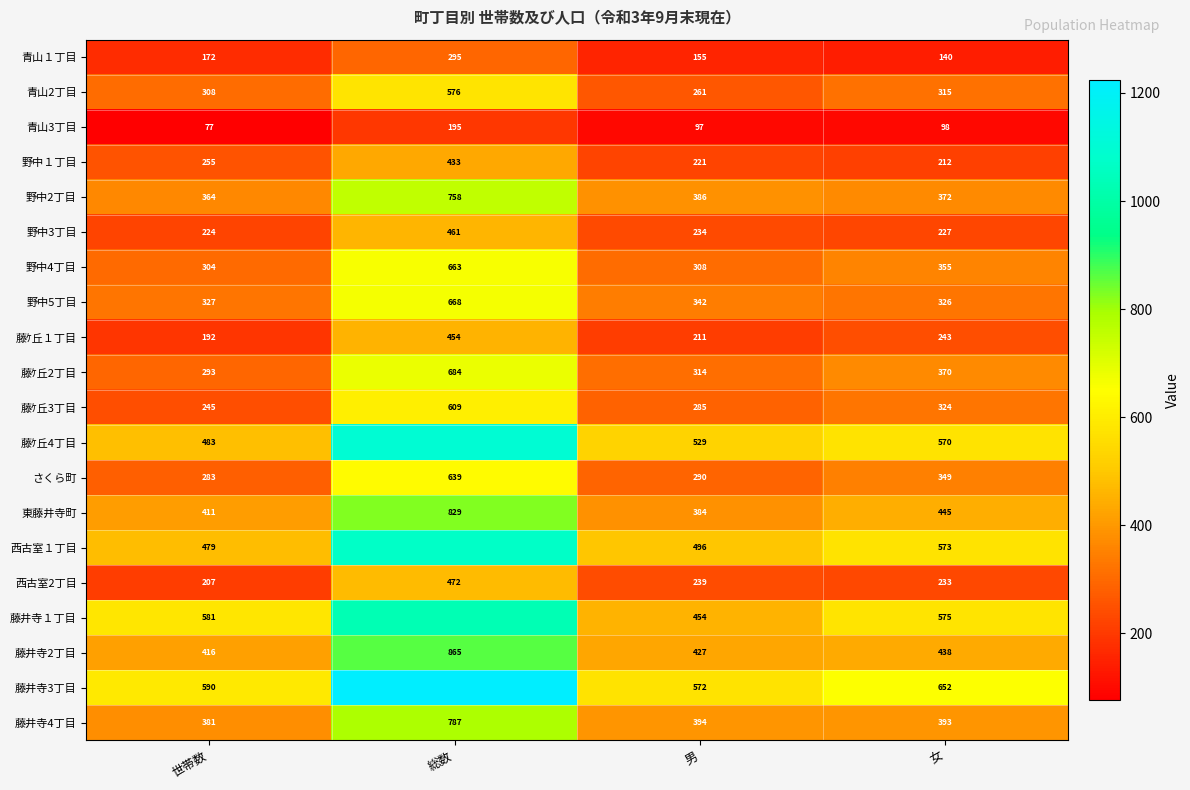

What is the difference between the highest and lowest values at 総数?

1029